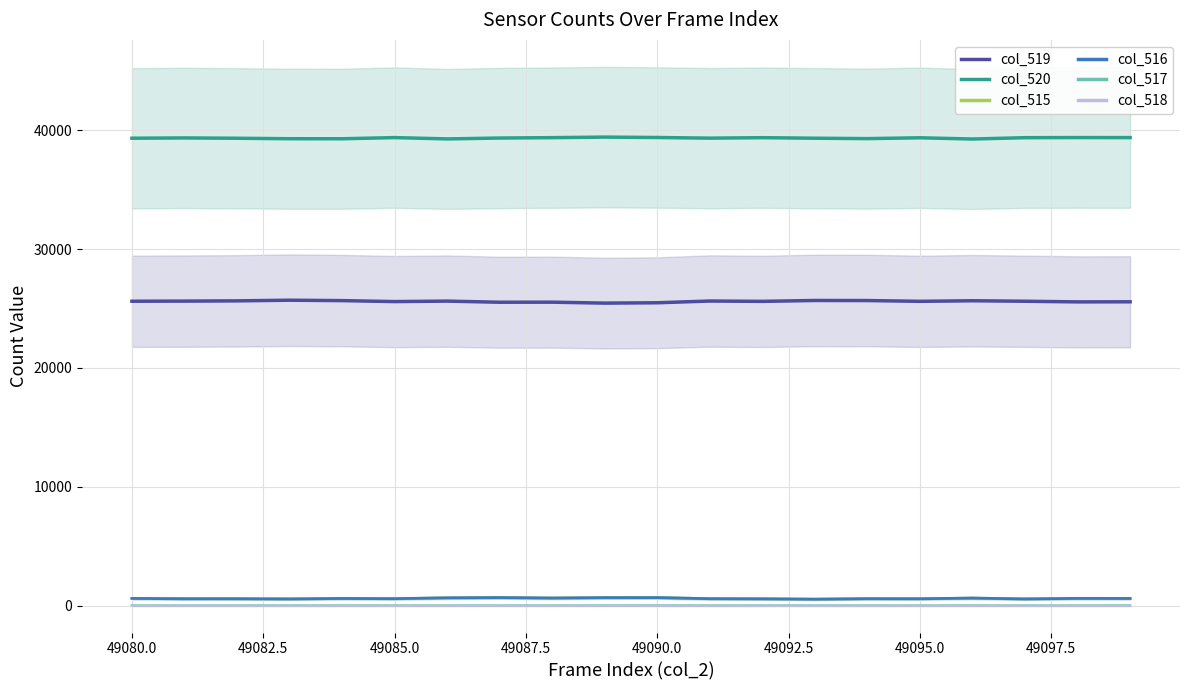

Where is the first local minimum for col_515?

49085.0